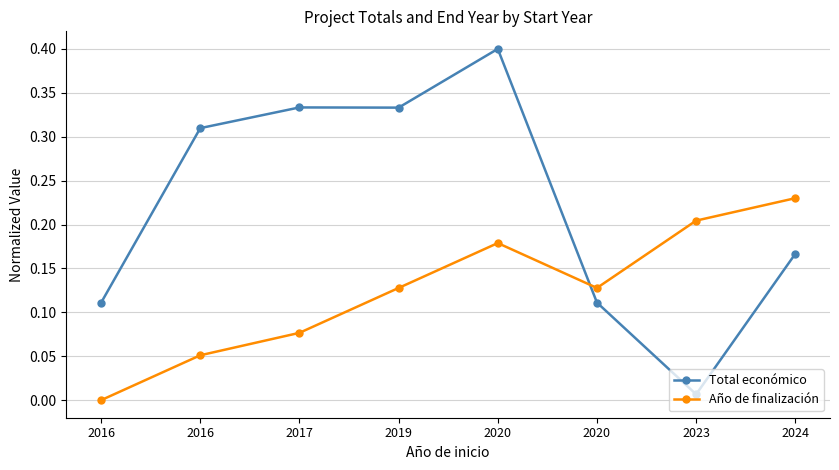

Which series ends up on top after the final intersection of Año de finalización and Total económico?

Año de finalización